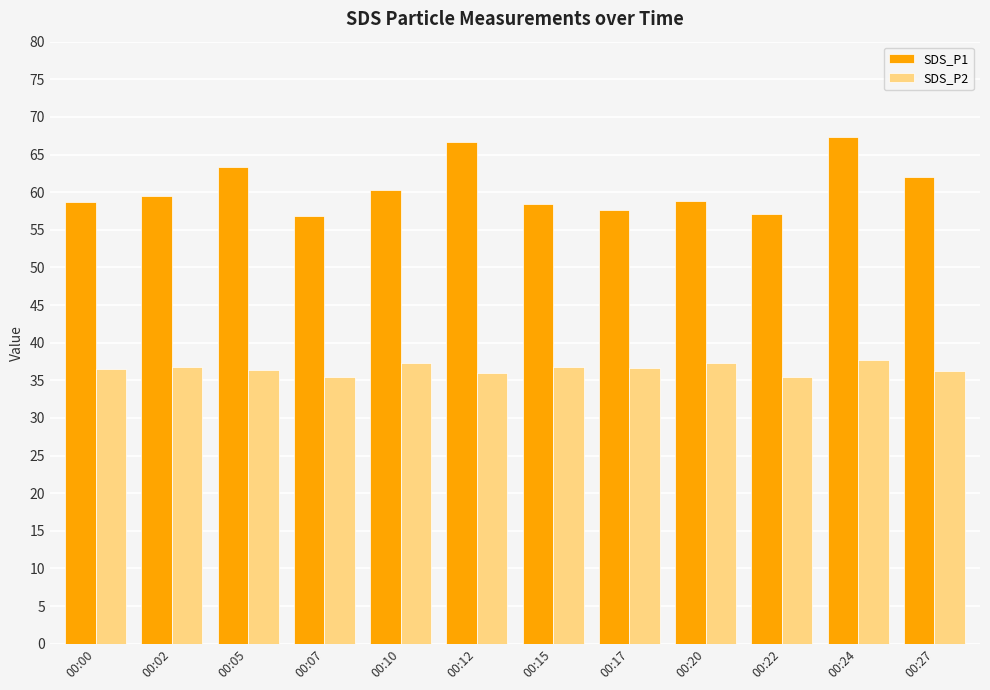

What is the maximum value shown in the chart?

67.3